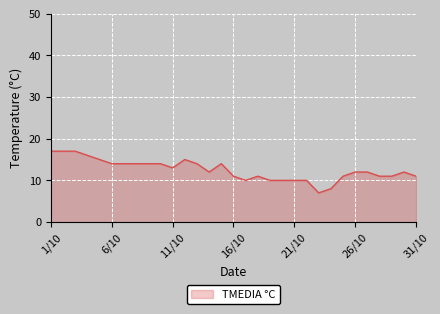

What is the difference between the maximum and minimum values?

10